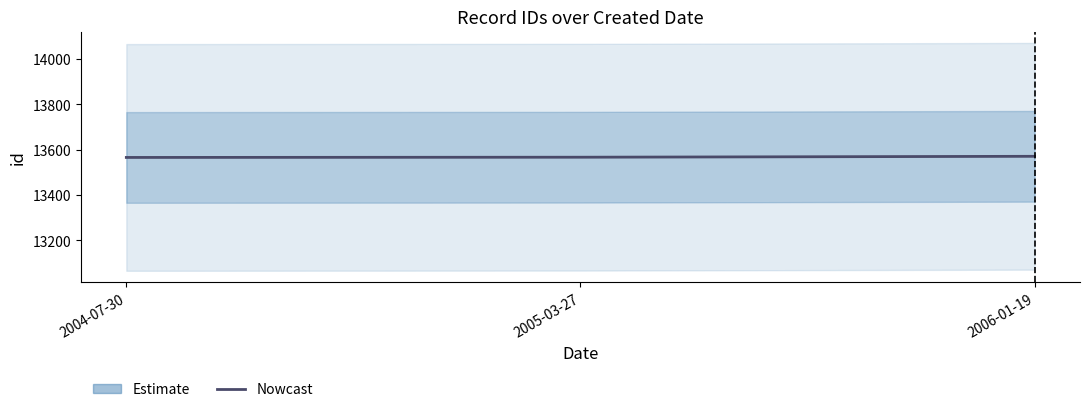

How many lines are shown in the chart?

1